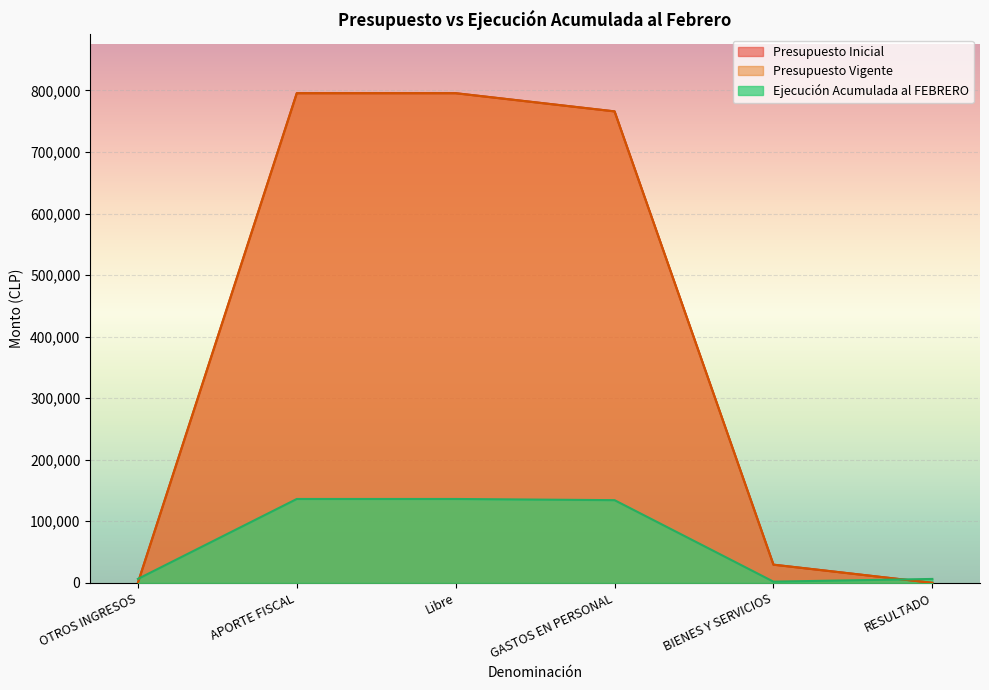

Reading left to right, what are all the values shown in this chart?

Presupuesto Inicial: OTROS INGRESOS=0	APORTE FISCAL=795583	Libre=795583	GASTOS EN PERSONAL=766051	BIENES Y SERVICIOS=29532	RESULTADO=0
Presupuesto Vigente: OTROS INGRESOS=0	APORTE FISCAL=795583	Libre=795583	GASTOS EN PERSONAL=766051	BIENES Y SERVICIOS=29532	RESULTADO=0
Ejecución Acumulada al FEBRERO: OTROS INGRESOS=6345	APORTE FISCAL=136266	Libre=136266	GASTOS EN PERSONAL=134339	BIENES Y SERVICIOS=1935	RESULTADO=6337